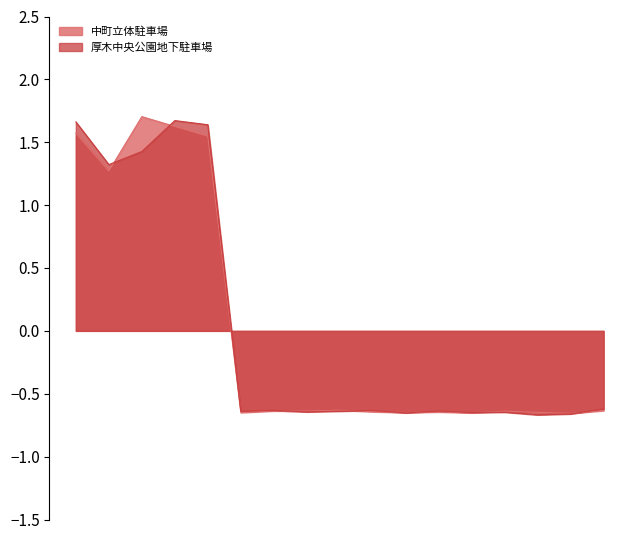

Count the number of categories in the chart.

17